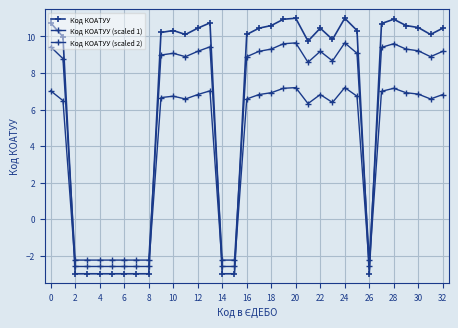

How many positive values does the Код КОАТУУ (scaled 1) series have?

23